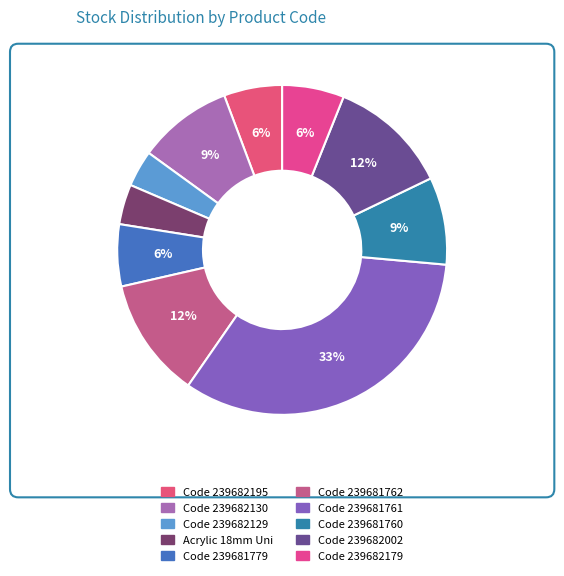

Count the number of slices in the pie.

10